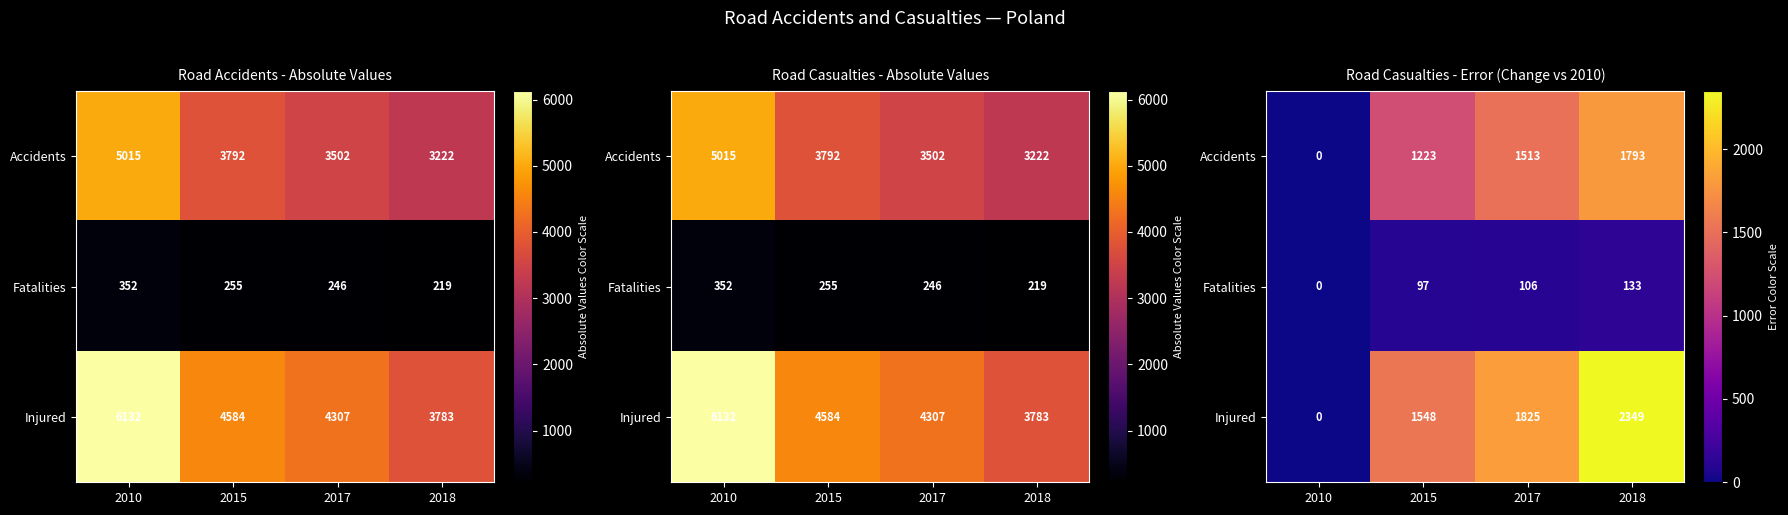

At which label does Injured reach its minimum?

2010